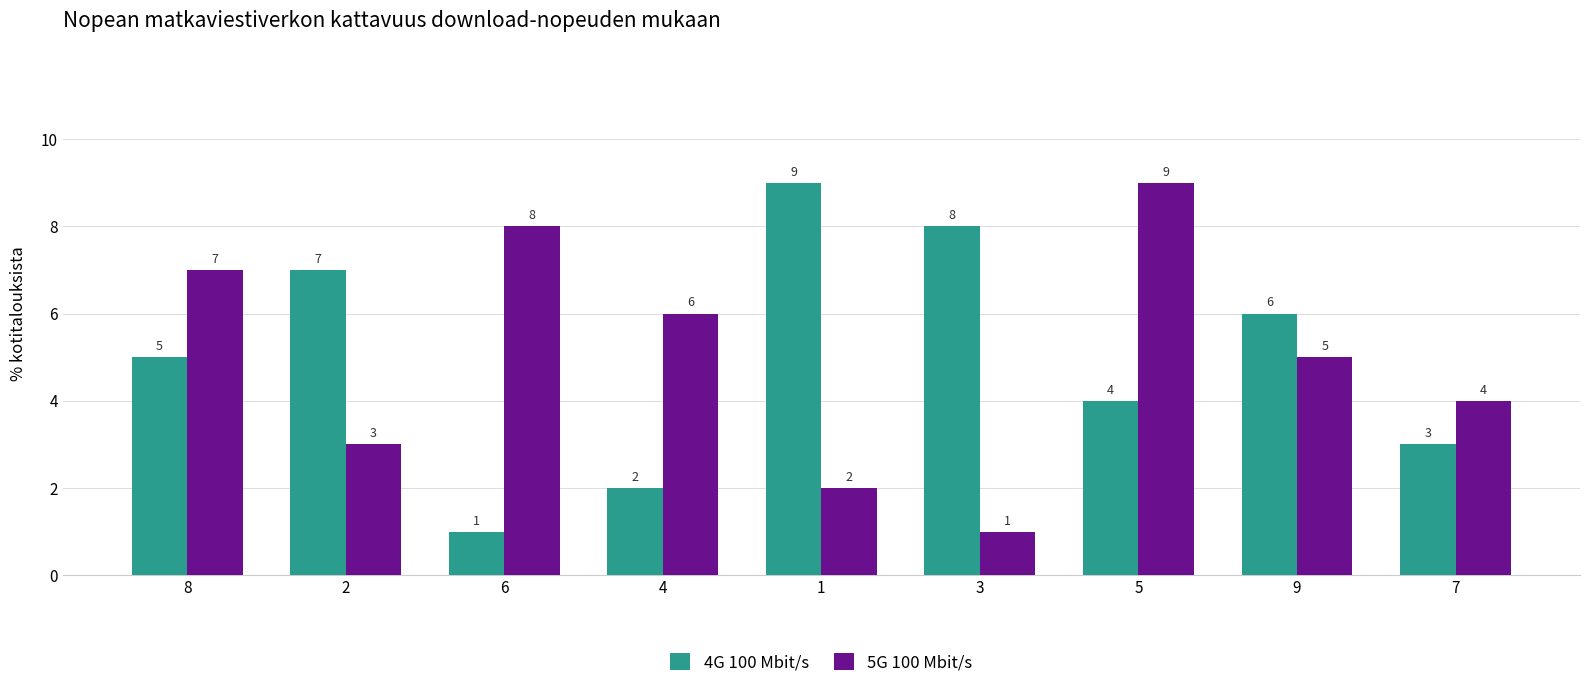

What is the maximum value for 5G 100 Mbit/s?

9